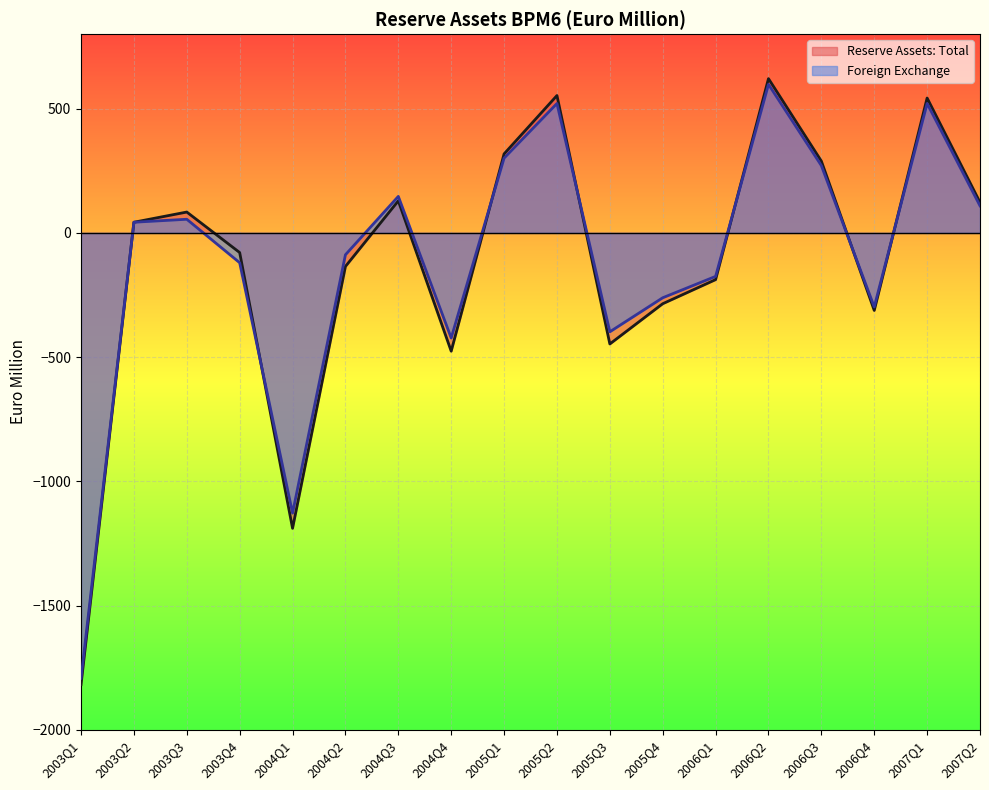

The value of Foreign Exchange at 2007Q2 is 109. True or false?

True